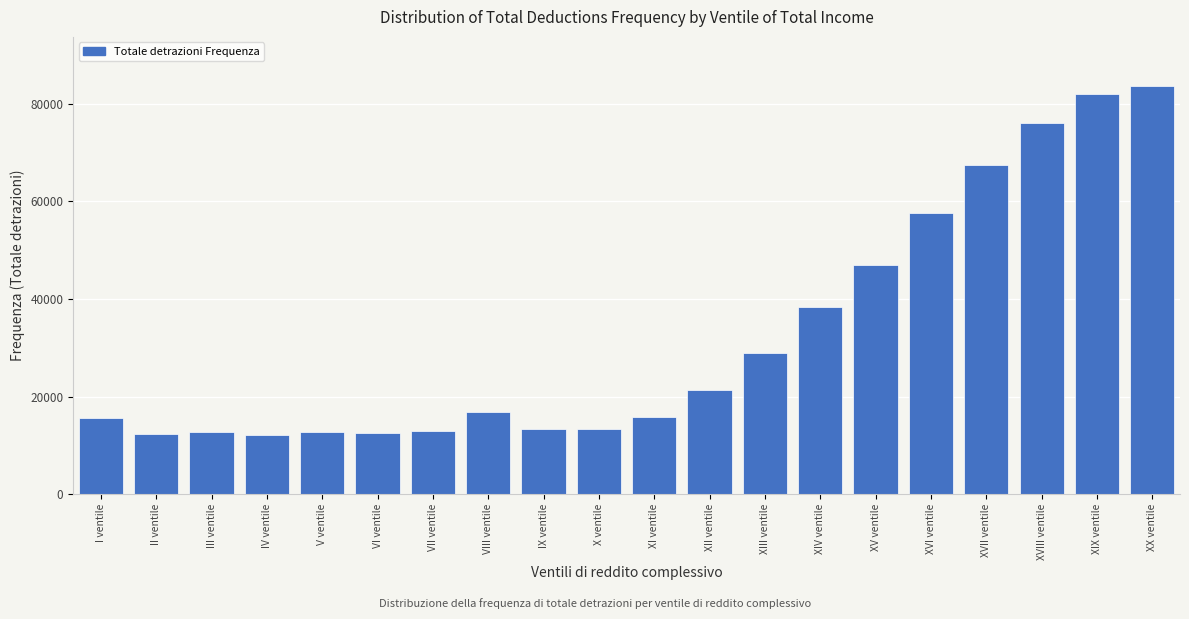

Is it true that the value at XVI ventile is 57642?

True